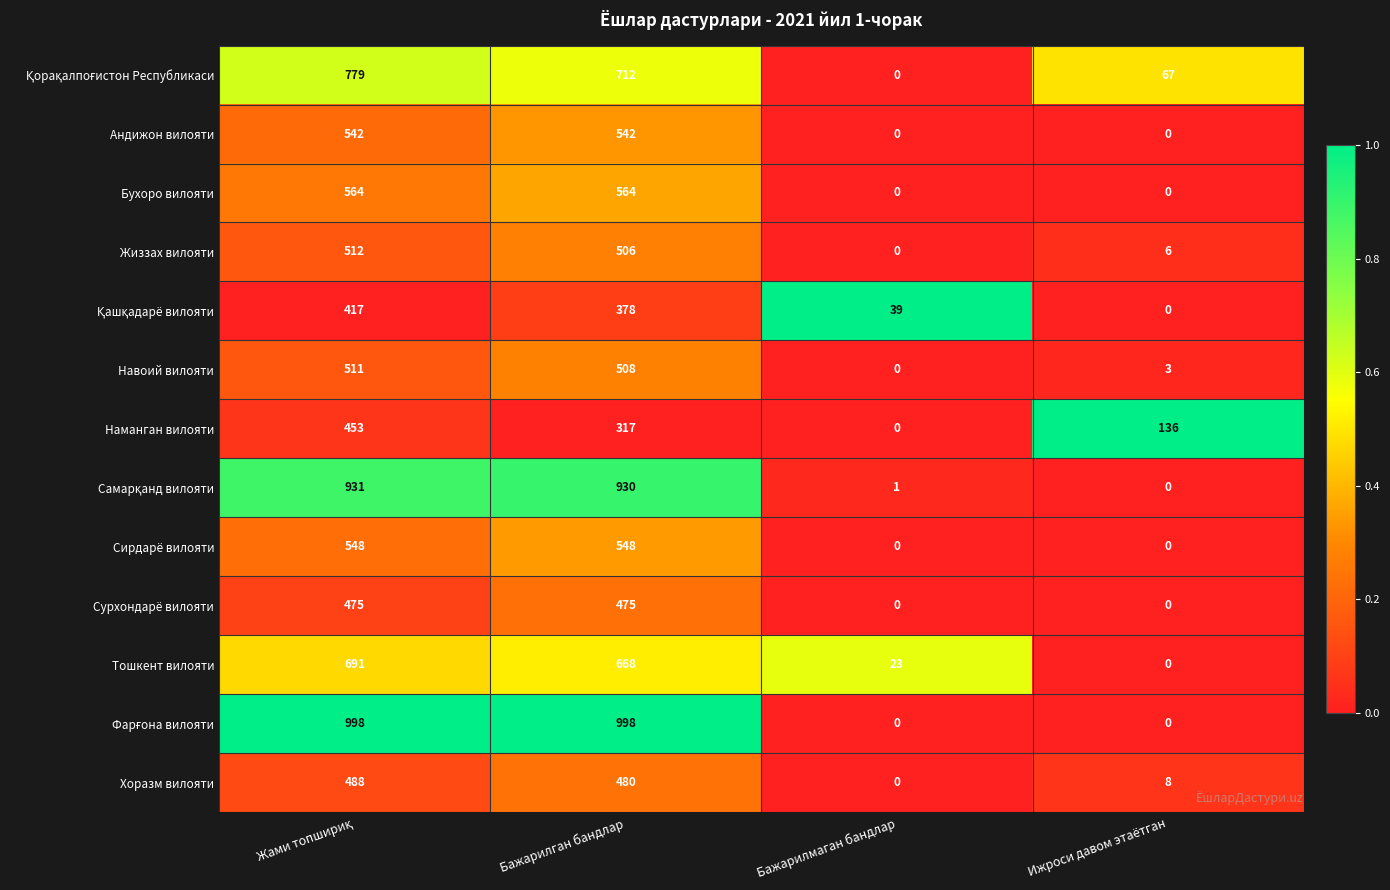

Count the Сурхондарё вилояти values in the range 0 to 475.

4